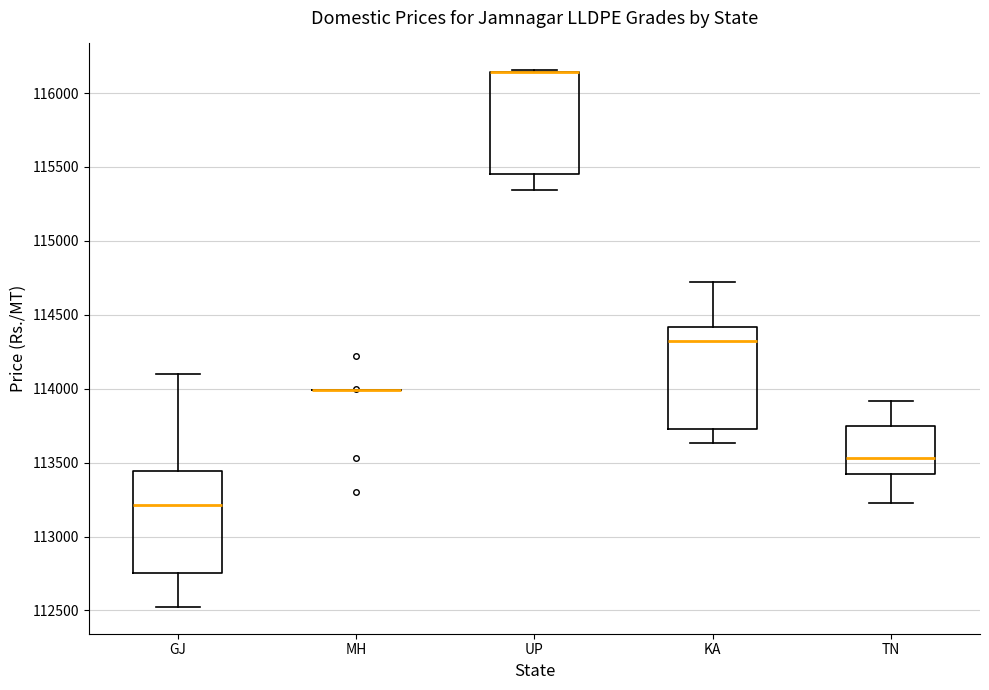

Reading left to right, transcribe this box plot: for each box, give where its median line is, the range the box spans, and where its two whiskers end, as read against the y-axis. The values are not printed on the chart, so give them approximately, as read against the axis.

GJ: median 113200, box 112750 to 113450, whiskers 112500 to 114100
MH: box collapsed to a line at 114000, whiskers 114000 to 114000
UP: median 116150 (drawn on the box's upper edge), box 115450 to 116150, whiskers 115350 to 116150
KA: median 114300, box 113750 to 114400, whiskers 113650 to 114750
TN: median 113550, box 113400 to 113750, whiskers 113250 to 113900